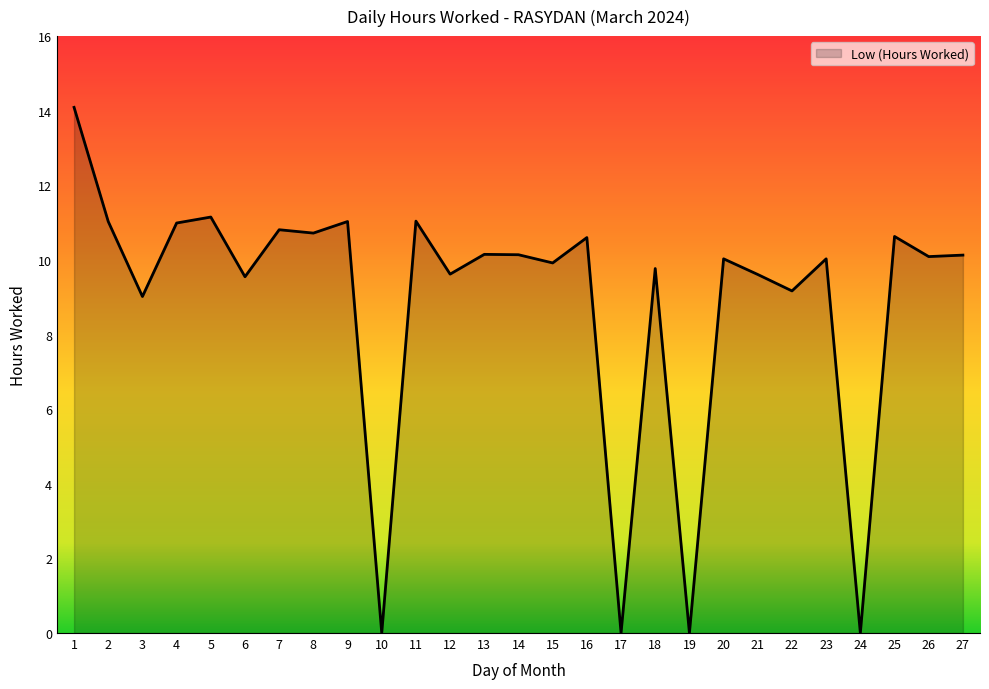

The chart shows a value of 0.0 at 10. True or false?

True